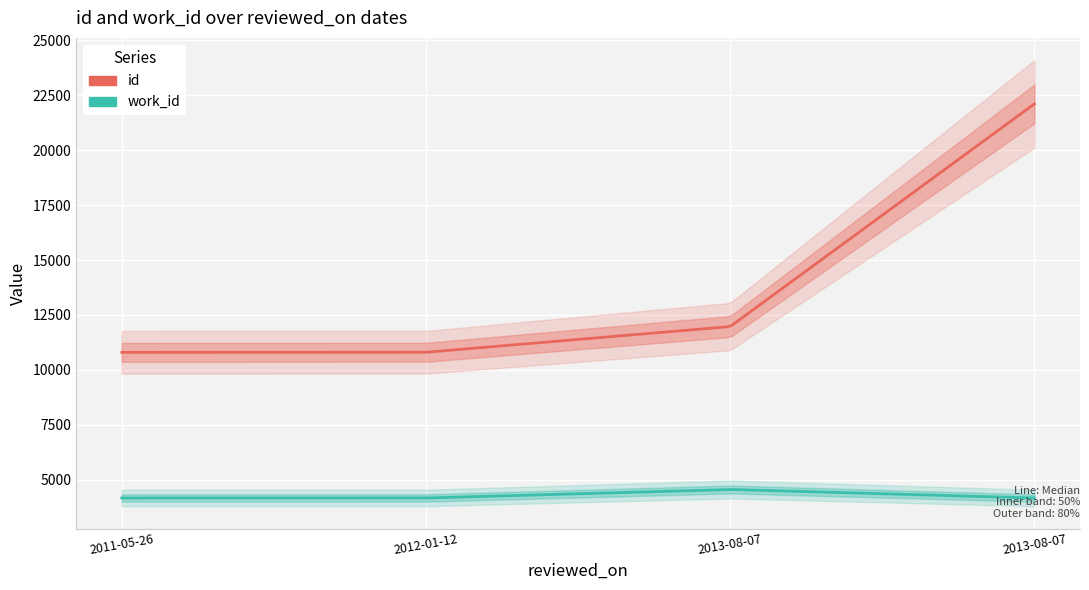

What is the approximate value of work_id at 2012-01-12, to the nearest 10?

4170